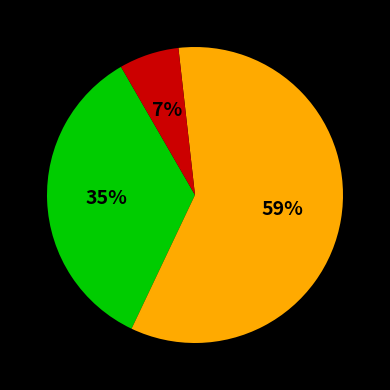

Does any single category account for the majority?

Yes